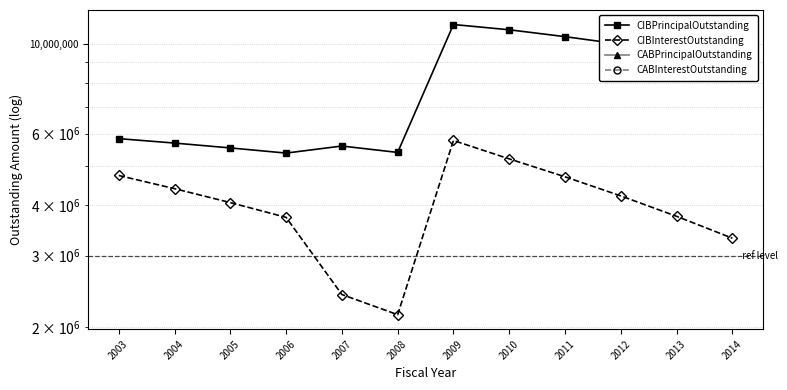

The value of CIBPrincipalOutstanding at 2013 is 9525000.0. True or false?

True